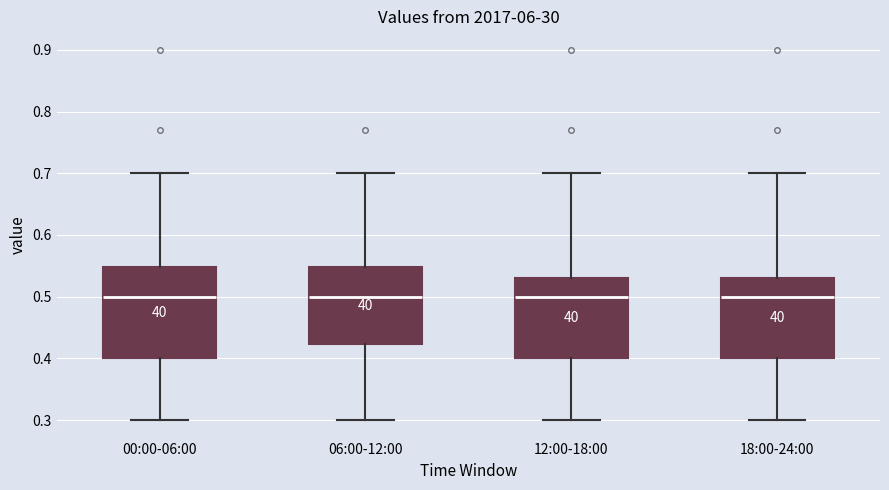

Where is the lower edge of the box for 00:00-06:00 on the y-axis? The values are not printed on the chart, so give them approximately, as read against the axis.

0.40